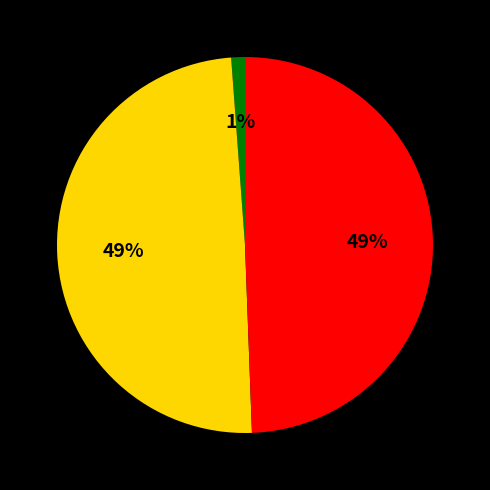

Does any single category account for the majority?

No